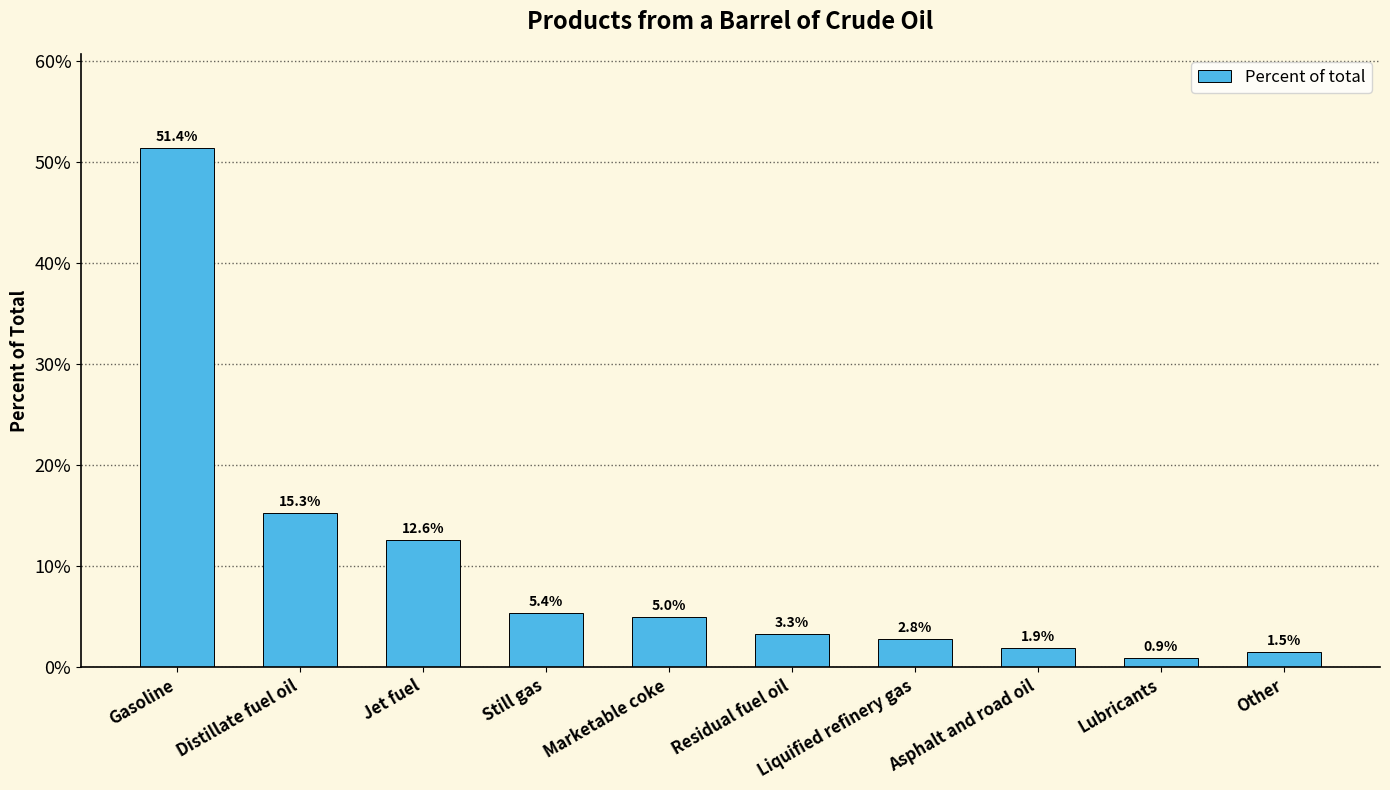

How many distinct data groups are displayed?

1